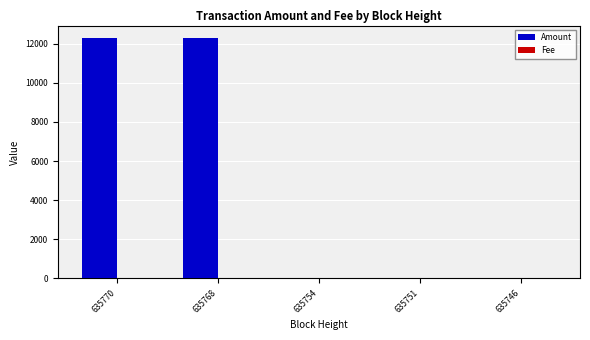

Between 635770 and 635751, which series saw the biggest shift?

Amount